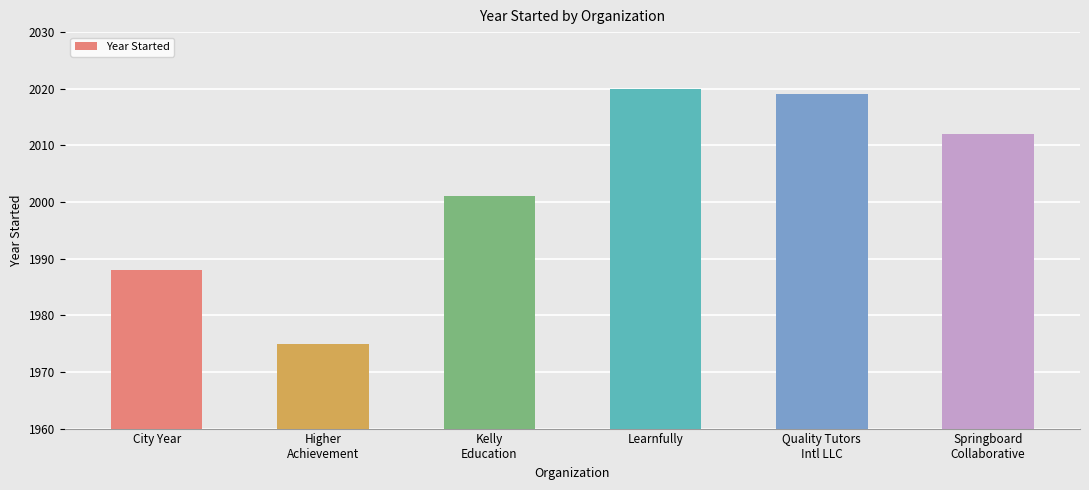

Rank the categories by value from highest to lowest.

Learnfully, Quality Tutors
Intl LLC, Springboard
Collaborative, Kelly
Education, City Year, Higher
Achievement